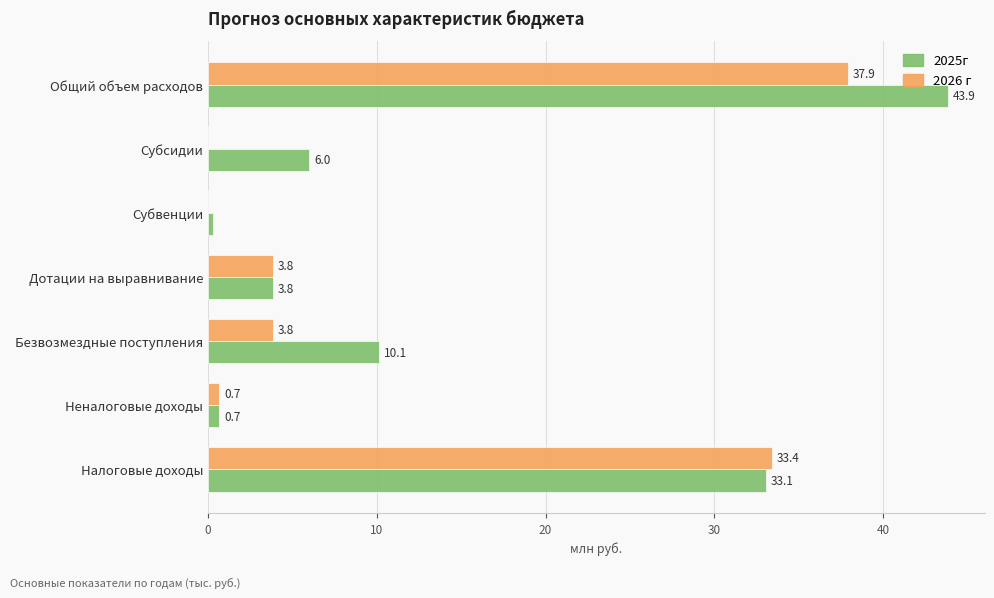

Is it true that 2026 г equals 5.7 at Безвозмездные поступления?

False